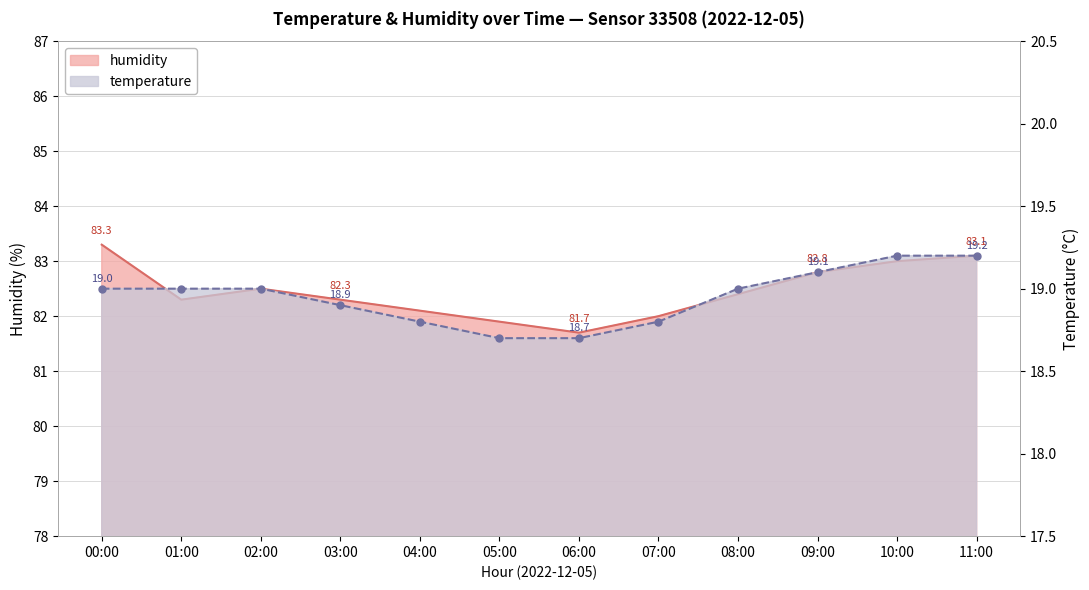

What is the label of the 10th point from the left?

09:00